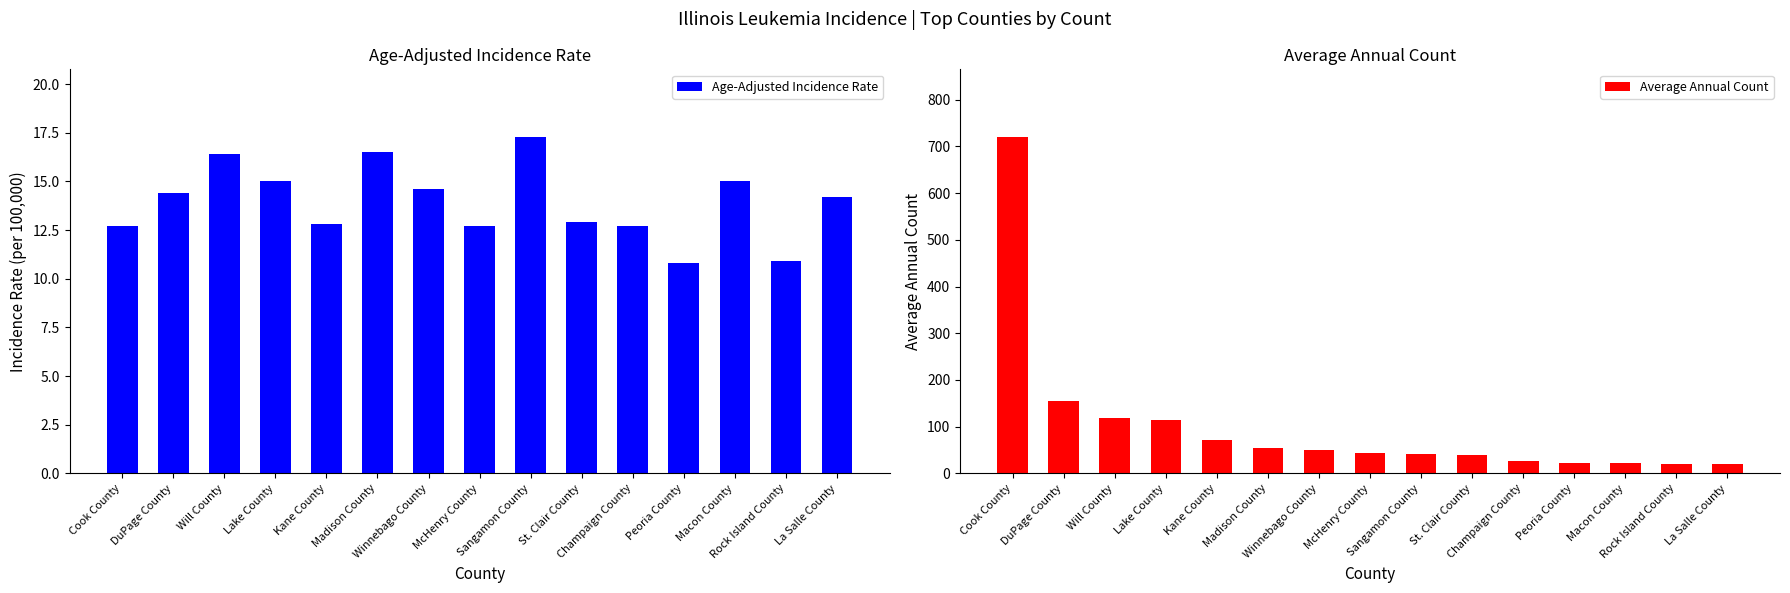

Where does the Age-Adjusted Incidence Rate series first go above 14?

DuPage County